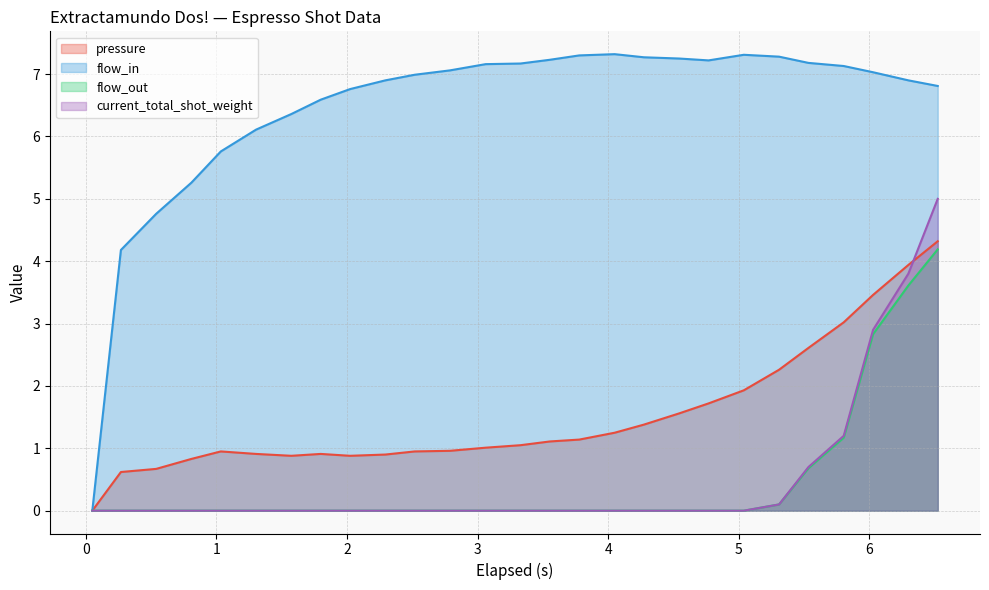

True or false: flow_in and current_total_shot_weight intersect in this chart.

False